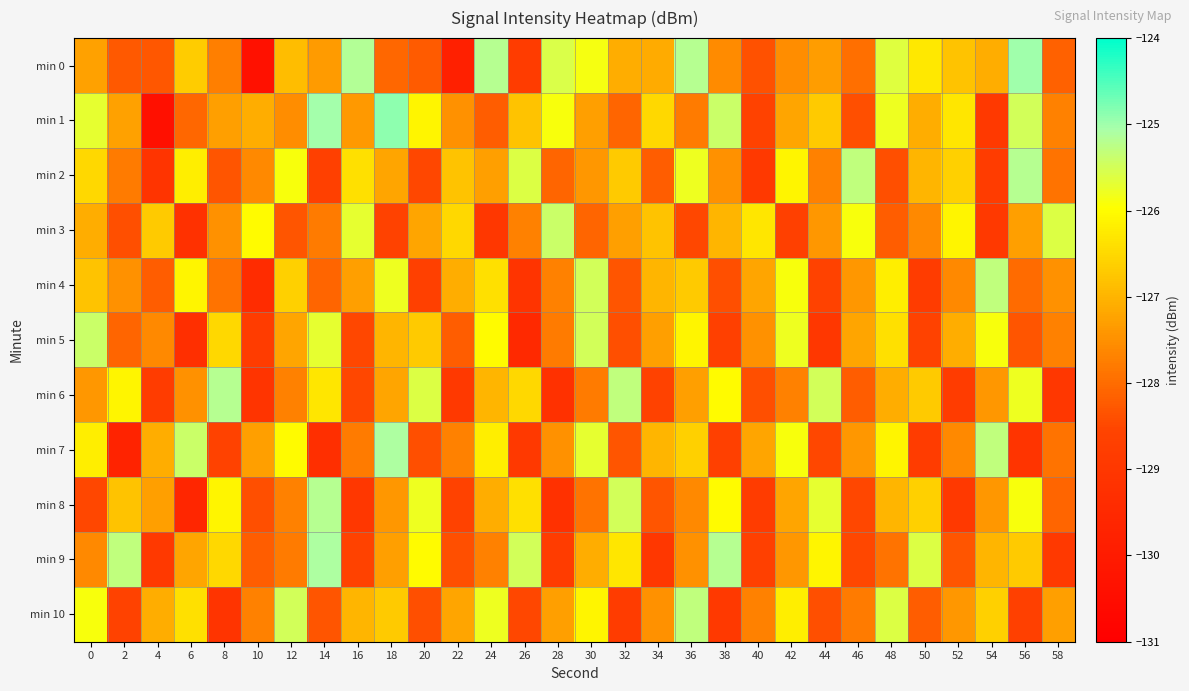

What is the total value across all series at 58?

-1405.7